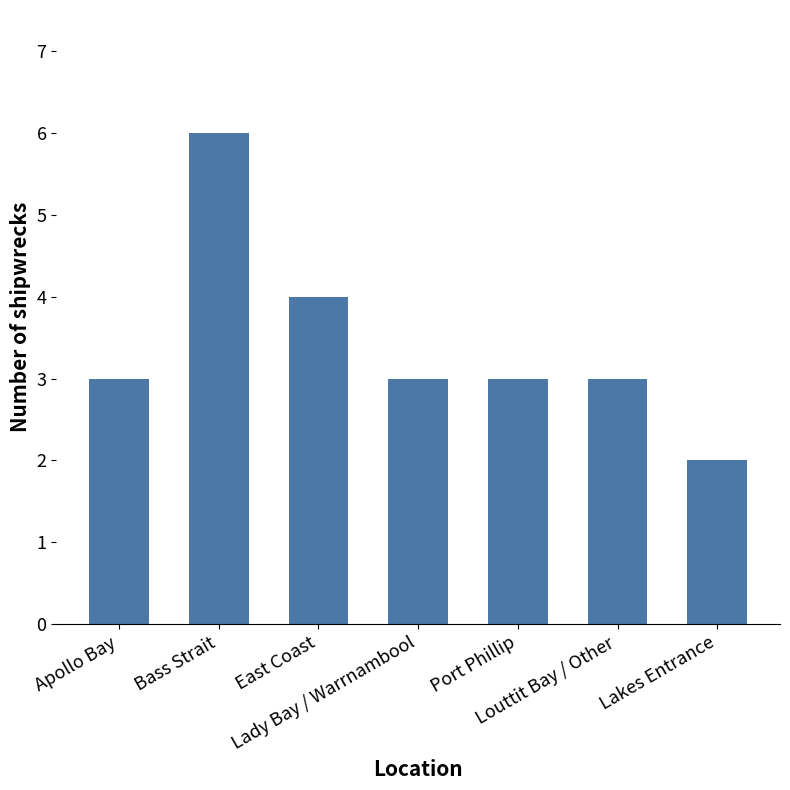

At which category does the chart reach its minimum across all series?

Lakes Entrance